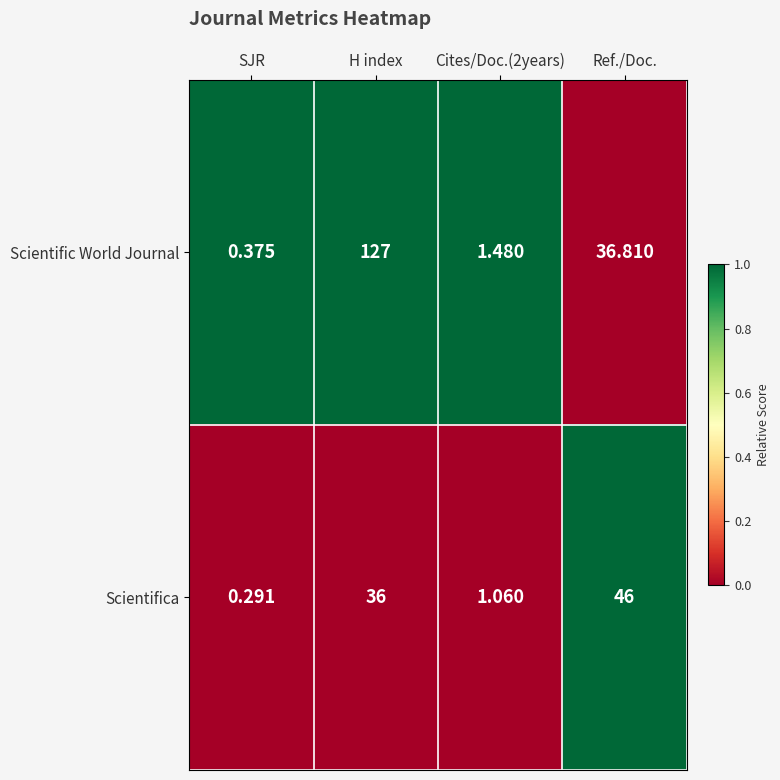

Rank the series by their maximum value, from highest to lowest.

Scientific World Journal, Scientifica